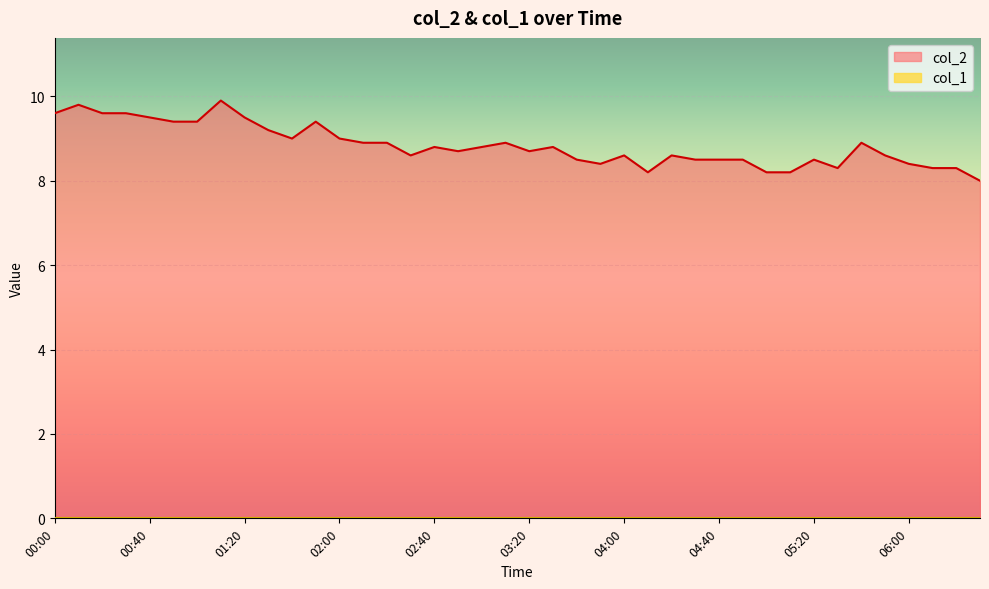

Between 02:00 and 04:30, which is larger?

02:00